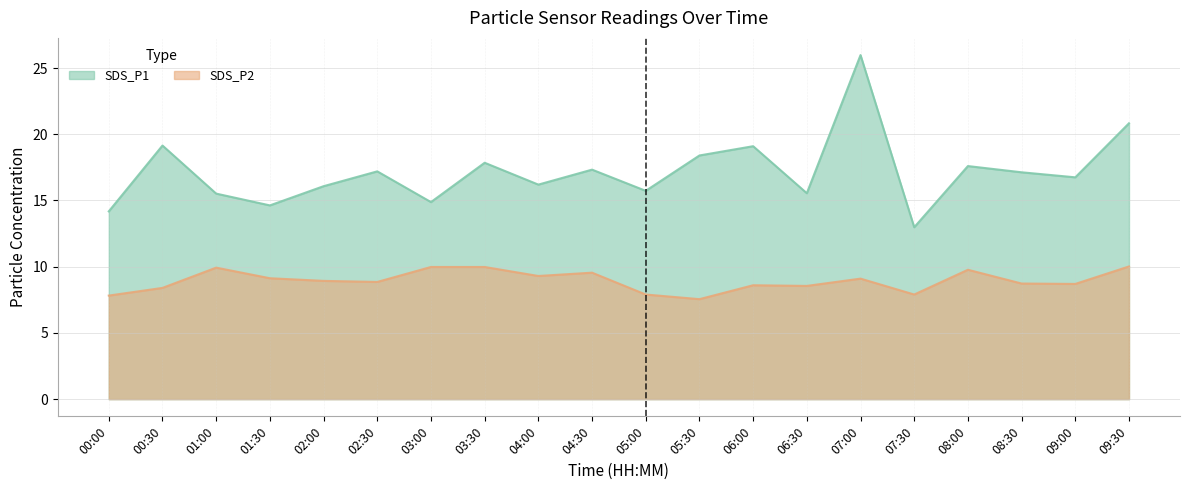

Count the number of categories in the chart.

20